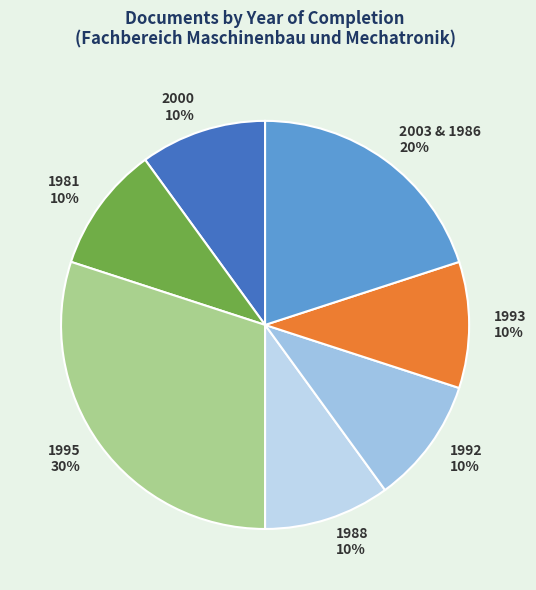

To the nearest percent, what portion does 1988 represent?

10%